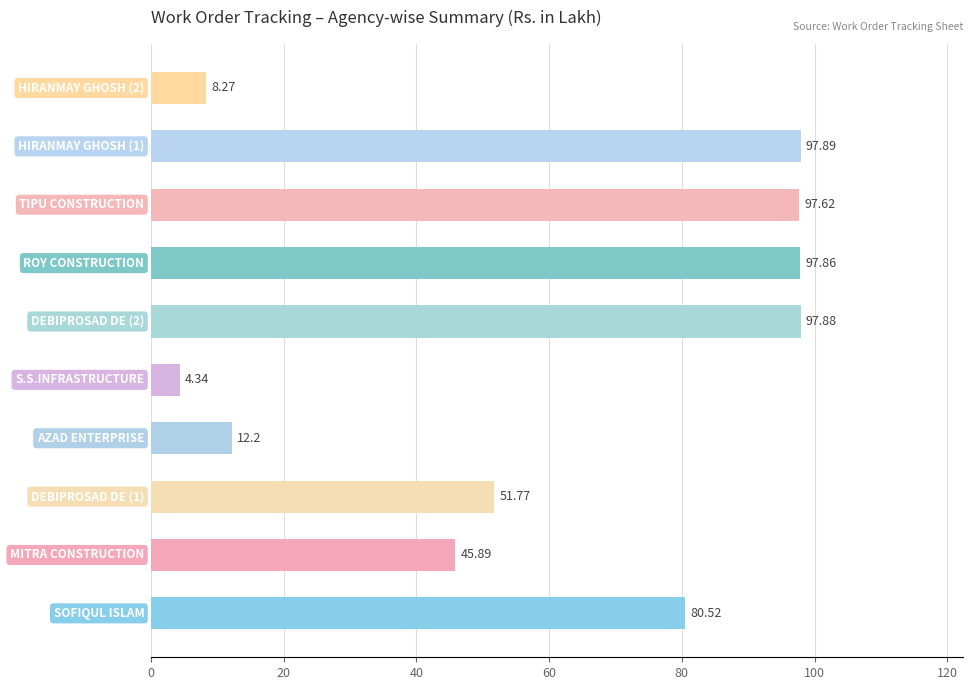

What is the average value?

59.4